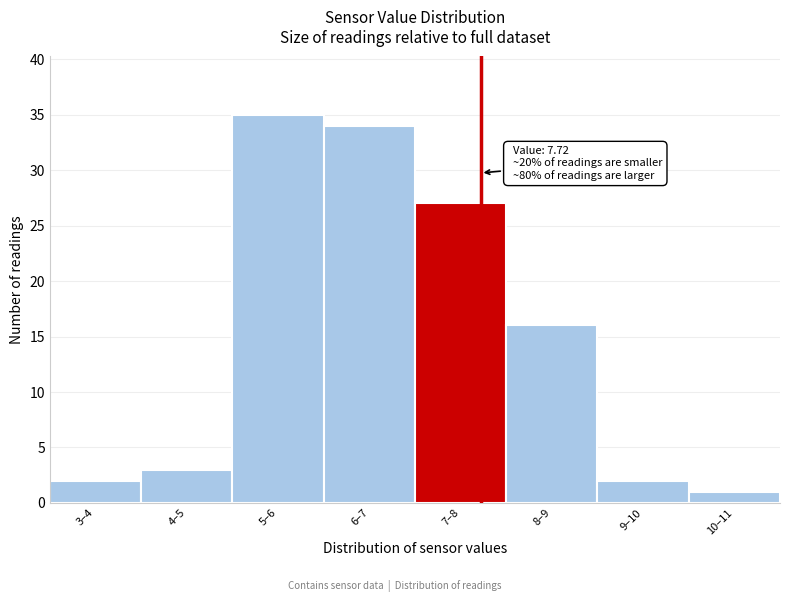

Reading right to left, transcribe all the data shown in this chart.

1	2	16	27	34	35	3	2